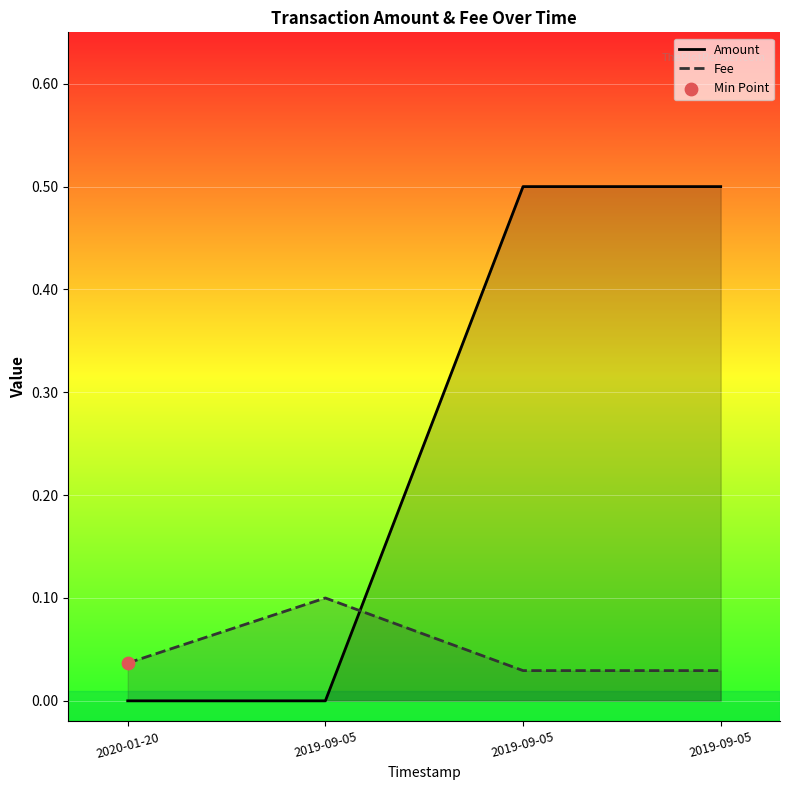

Which series has the largest total across all categories?

Amount